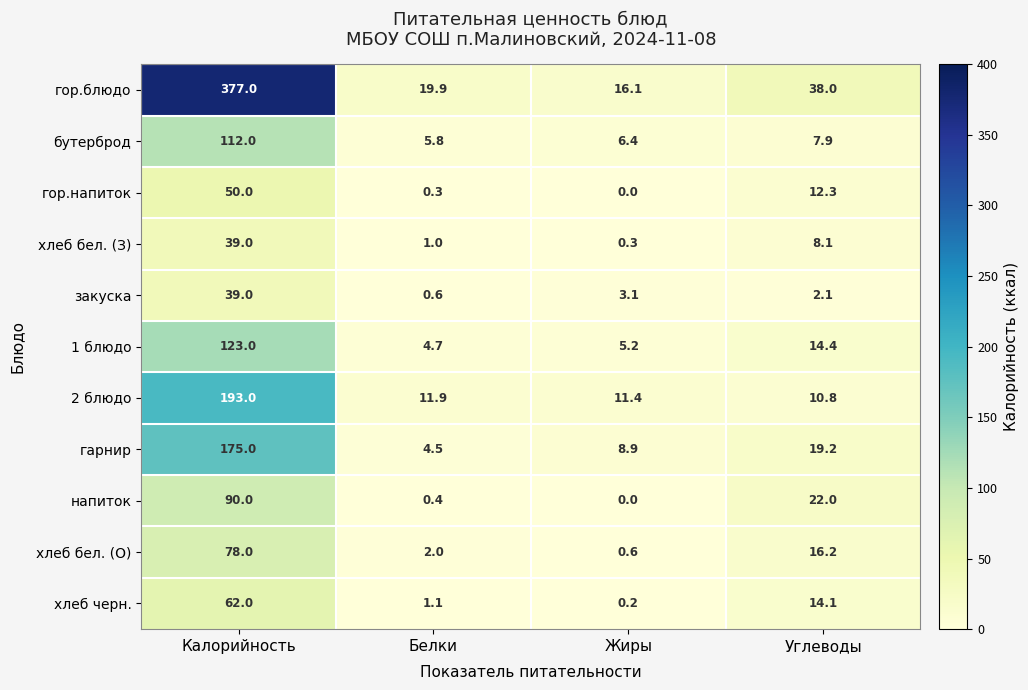

Which series changed the most between Белки and Углеводы?

напиток